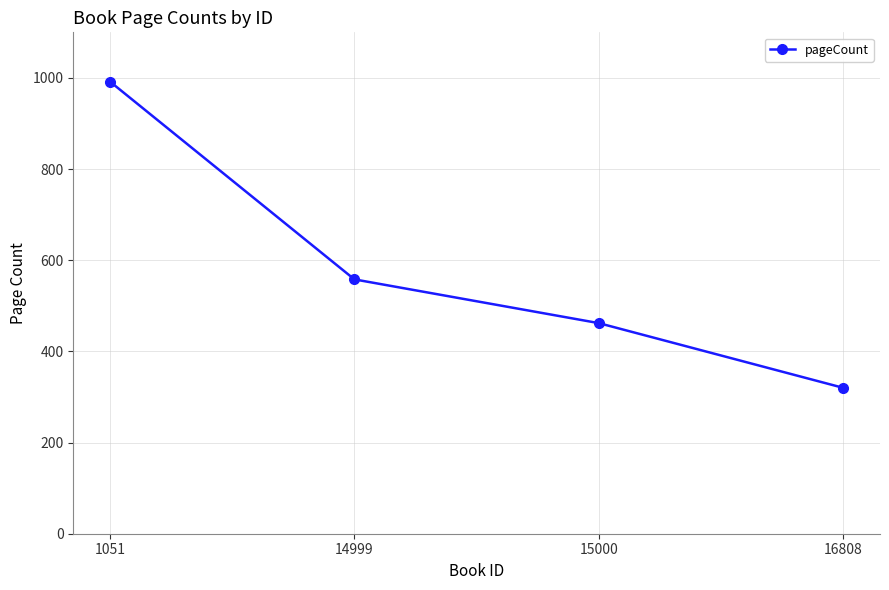

The chart shows a value of 992 at 1051. True or false?

True